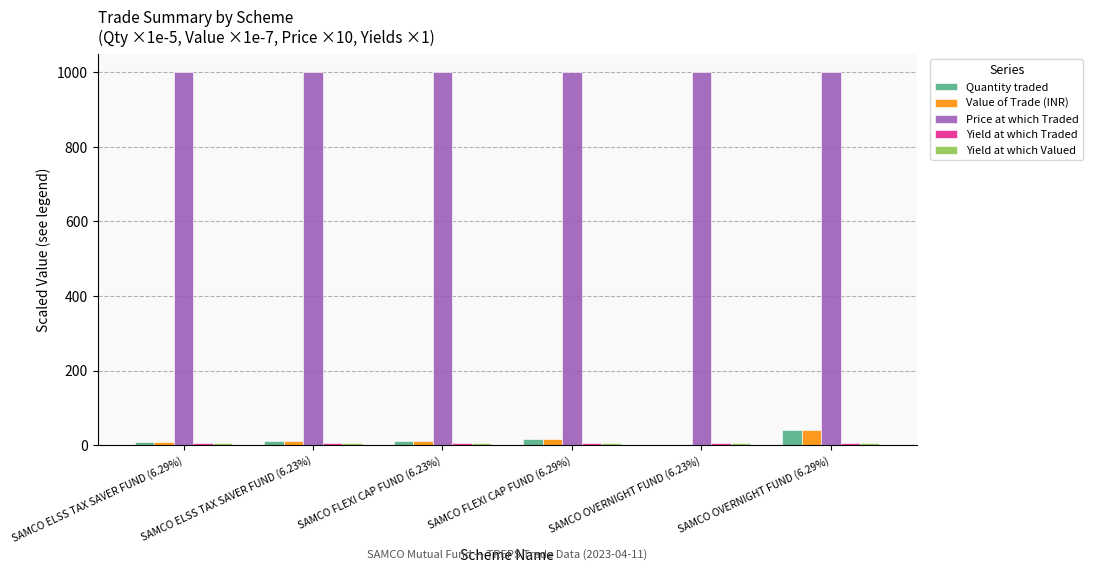

Which series has the largest total across all categories?

Price at which Traded